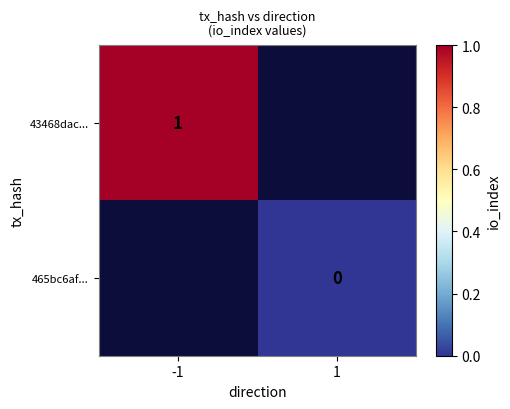

Which category has the highest value across all series?

-1